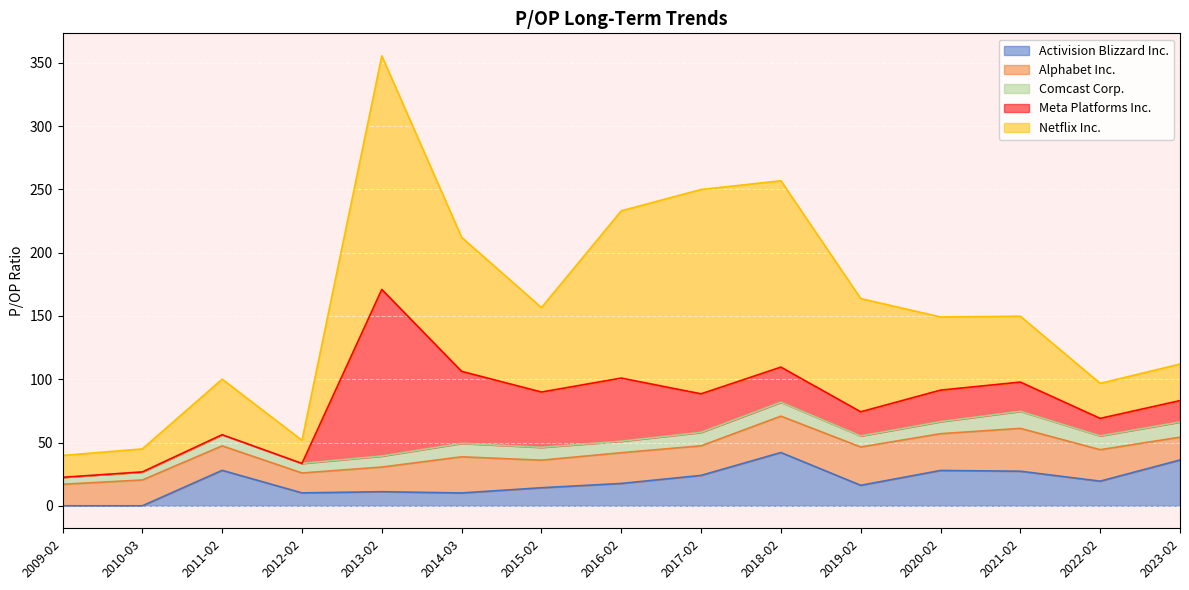

How many values in the Alphabet Inc. series are below 23?

7